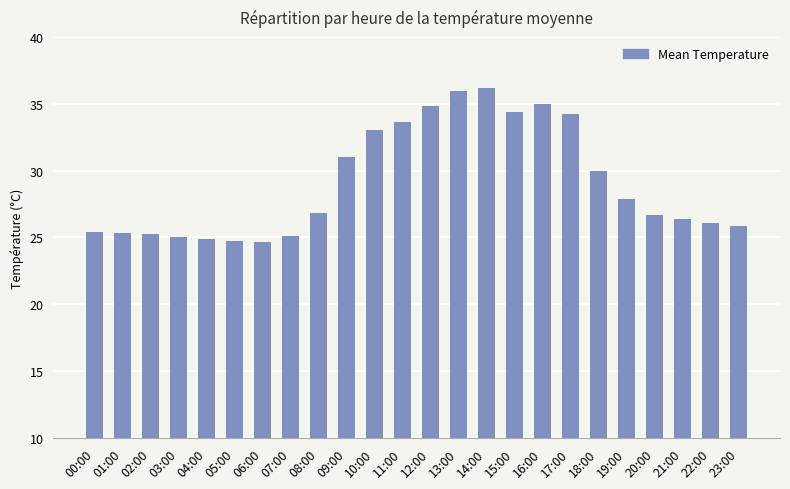

What is the label of the 6th bar from the left?

05:00